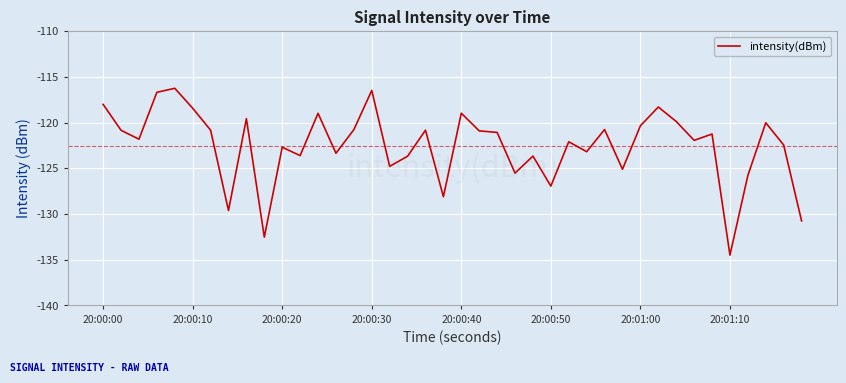

What is the maximum value shown in the chart?

-116.3